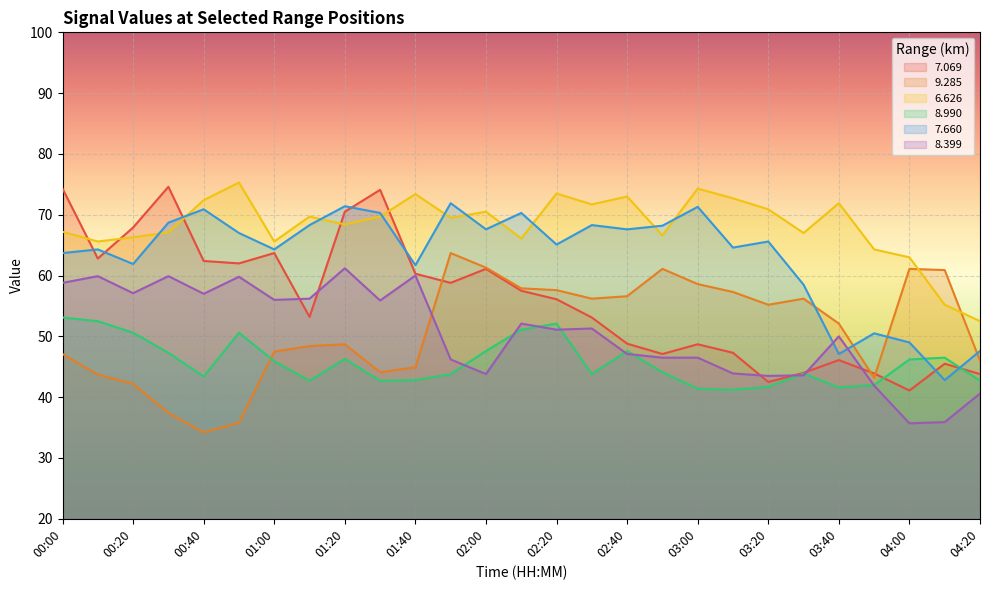

True or false: 6.626 has more than 2 points higher than both neighbors.

True